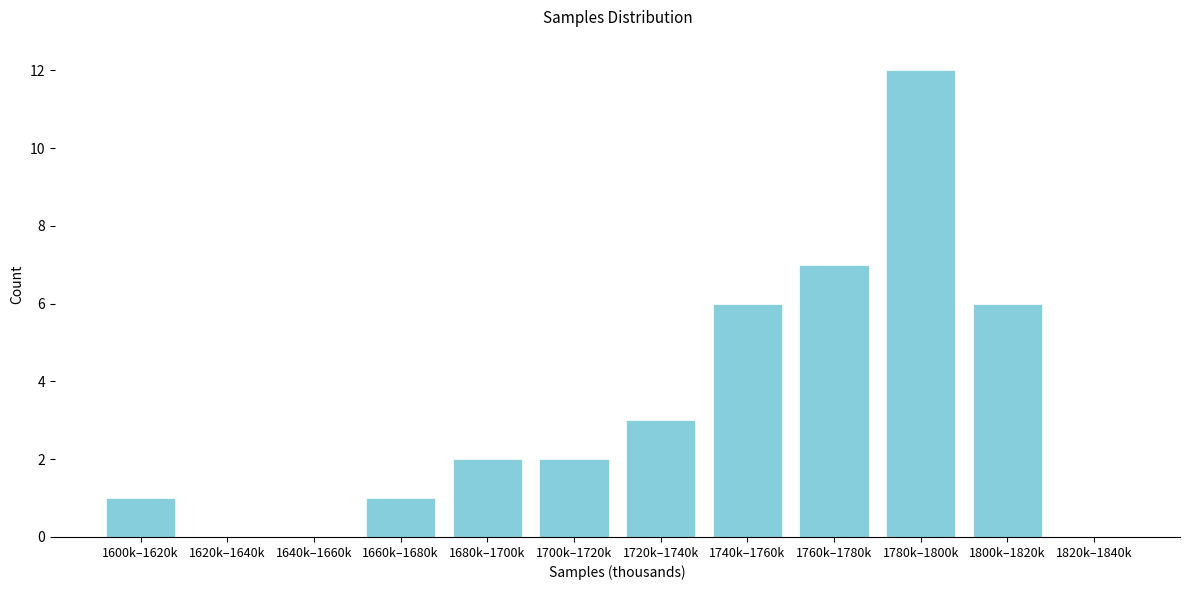

Reading left to right, extract all data points from this chart.

1600k–1620k=1	1620k–1640k=0	1640k–1660k=0	1660k–1680k=1	1680k–1700k=2	1700k–1720k=2	1720k–1740k=3	1740k–1760k=6	1760k–1780k=7	1780k–1800k=12	1800k–1820k=6	1820k–1840k=0